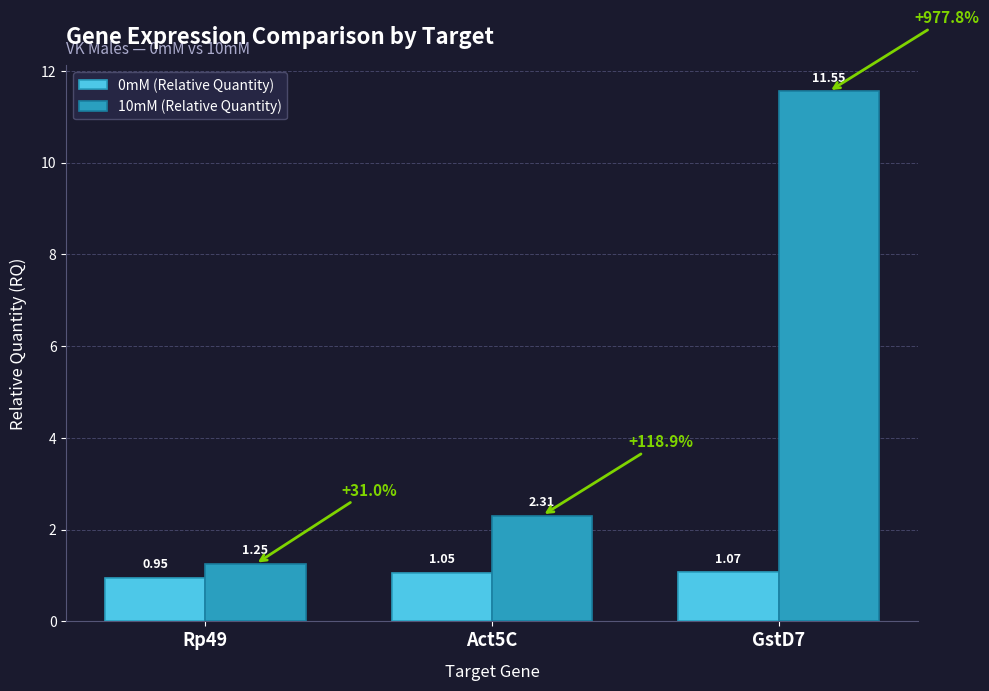

Is the value of 10mM (Relative Quantity) at GstD7 greater than the value of 0mM (Relative Quantity) at Act5C?

Yes